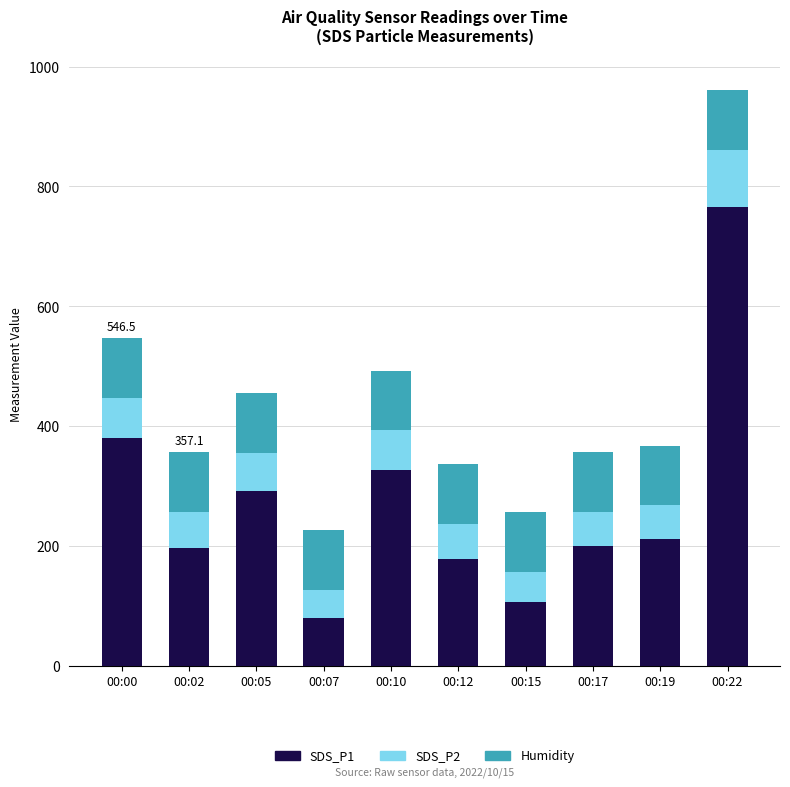

Which category has the lowest value in the SDS_P1 series?

00:07